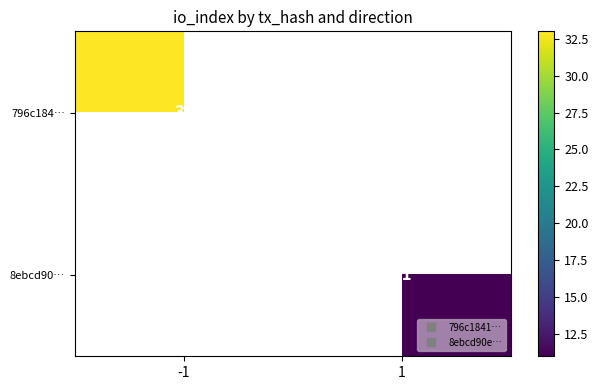

Rank the categories by 796c184… value from highest to lowest.

-1, 1